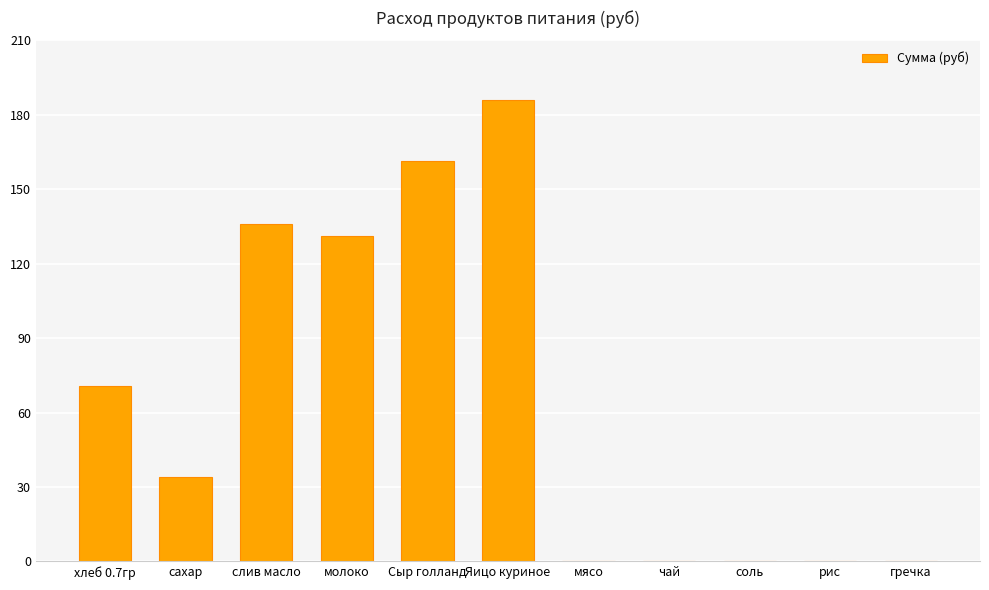

What is the sum of all values?

719.3